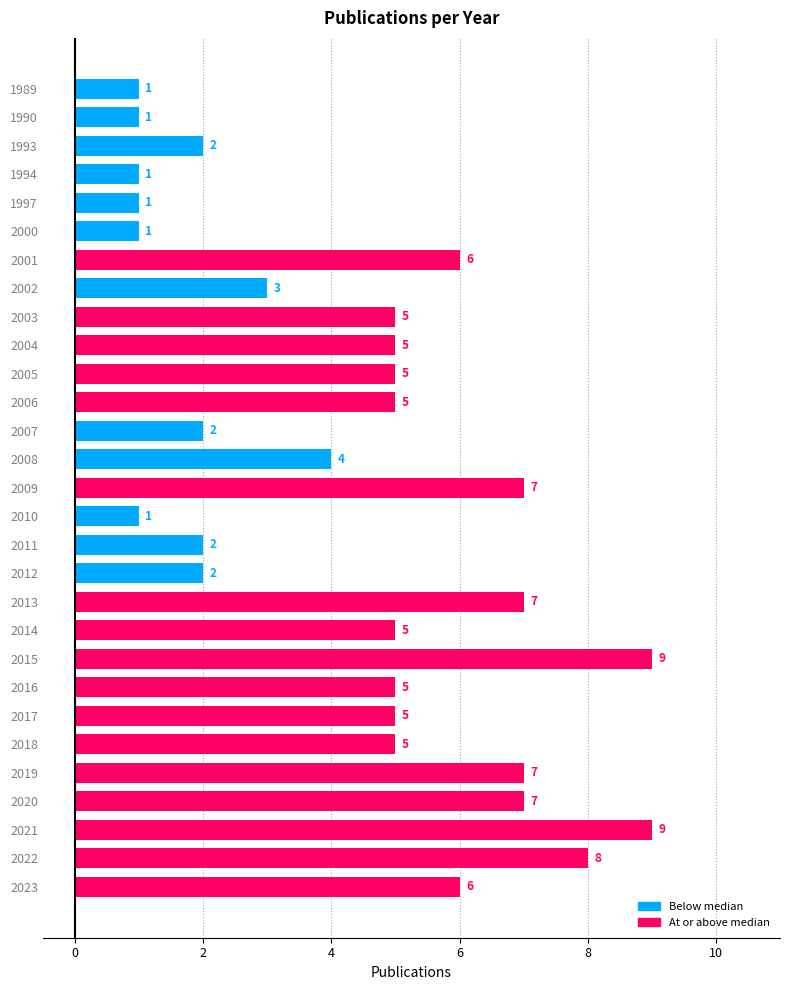

What is the average value?

4